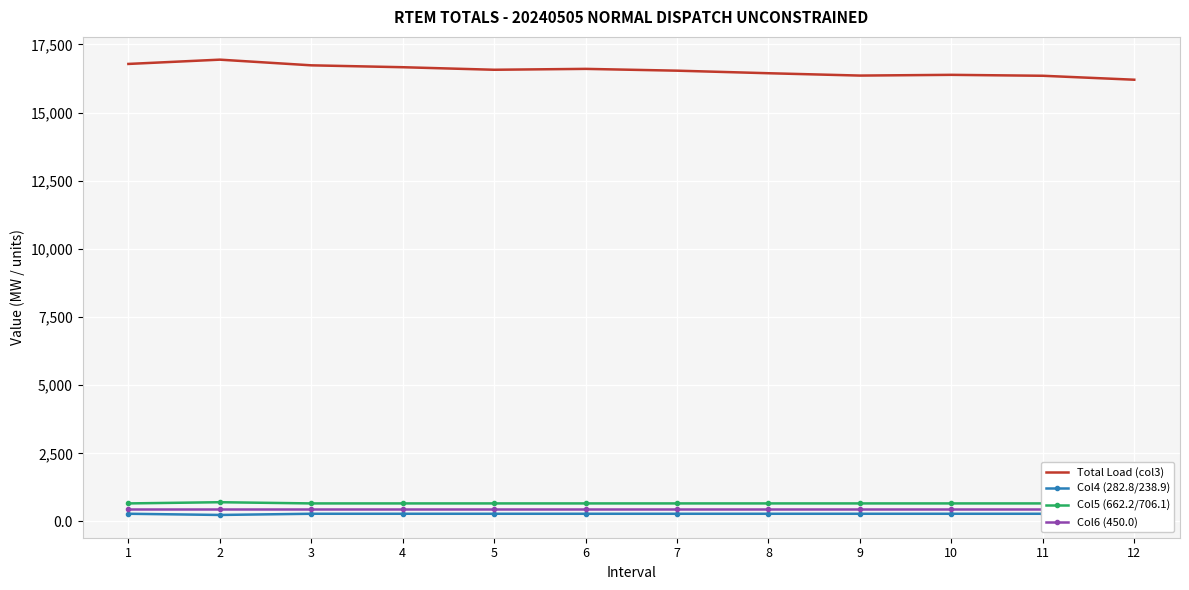

What are all the series names shown in the legend?

Total Load (col3), Col4 (282.8/238.9), Col5 (662.2/706.1), Col6 (450.0)